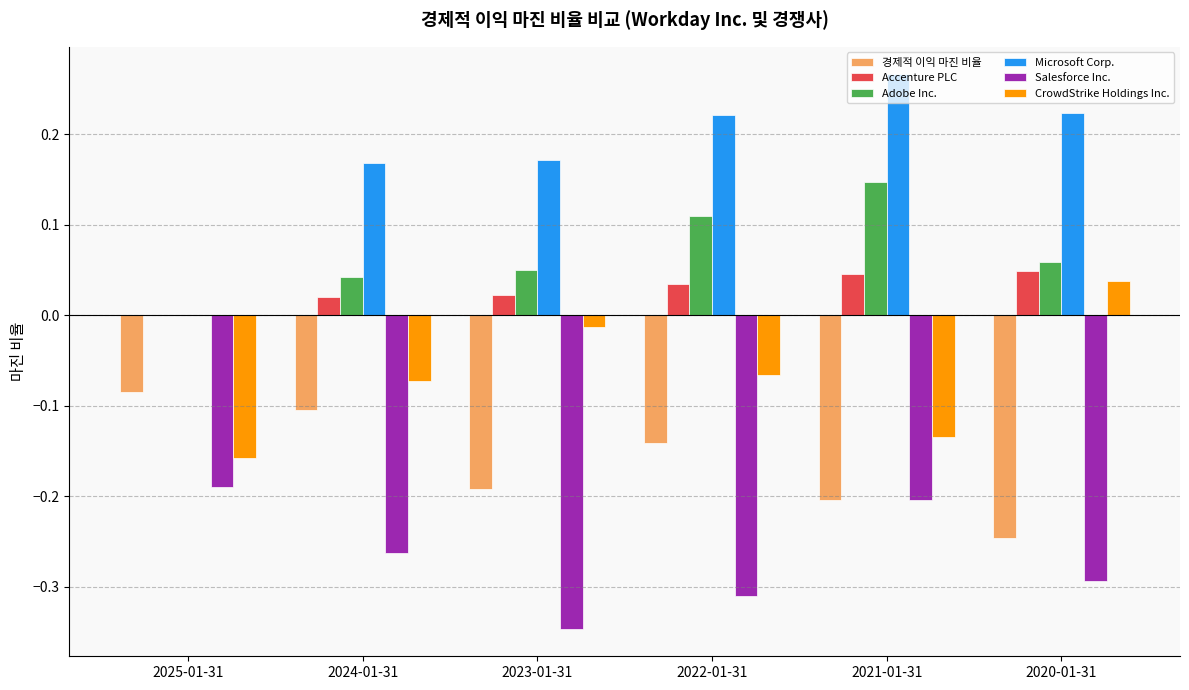

The Accenture PLC series shows 0.0 at 2025-01-31. True or false?

True